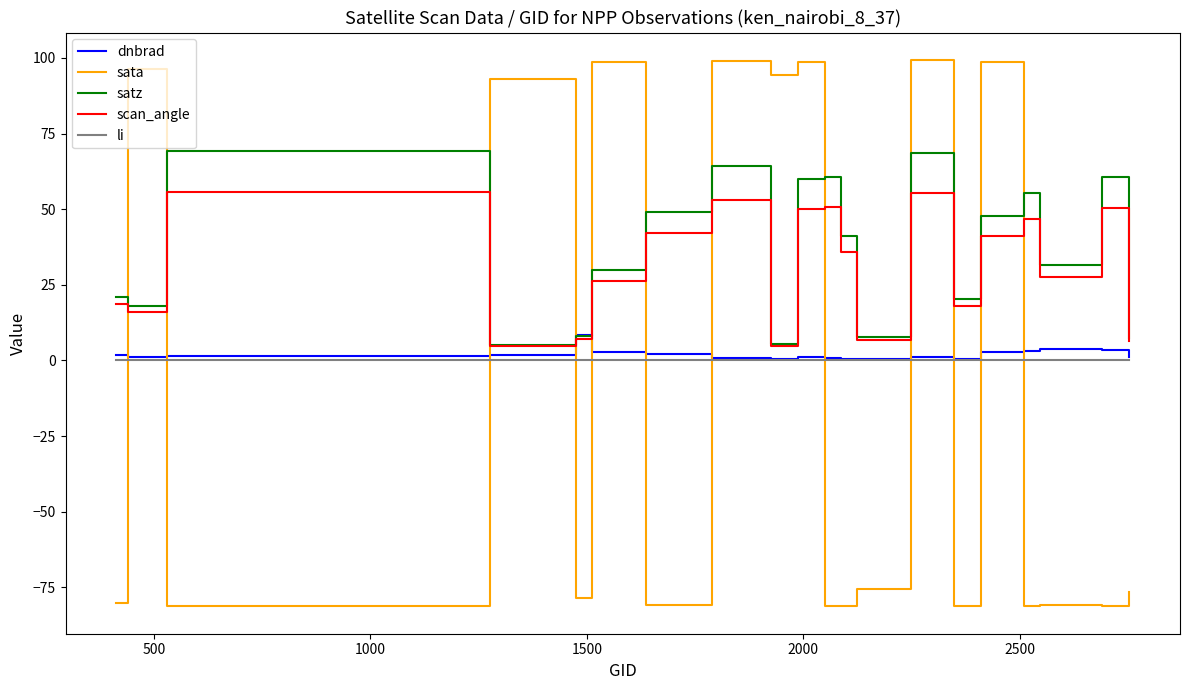

True or false: li and scan_angle cross at least once.

False